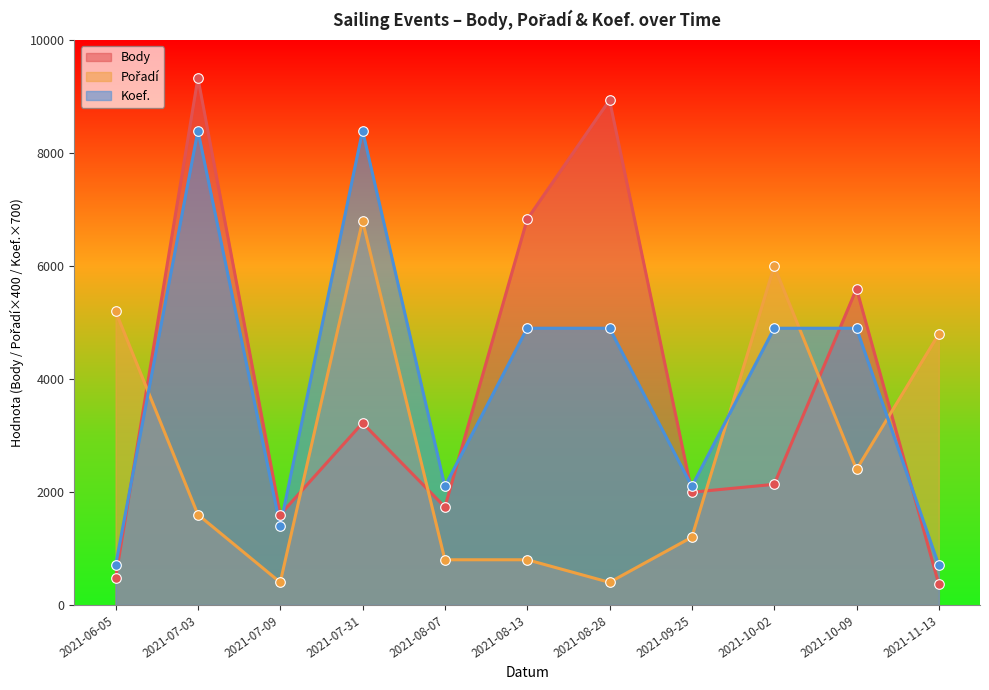

Which series has the largest total across all categories?

Koef.